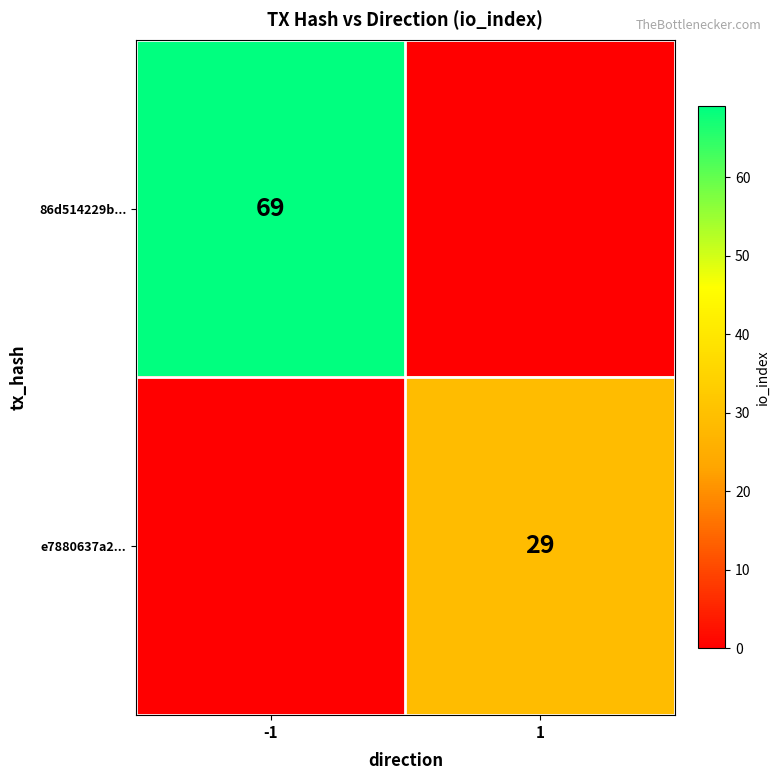

List the series in order of their overall mean, lowest first.

e7880637a2..., 86d514229b...